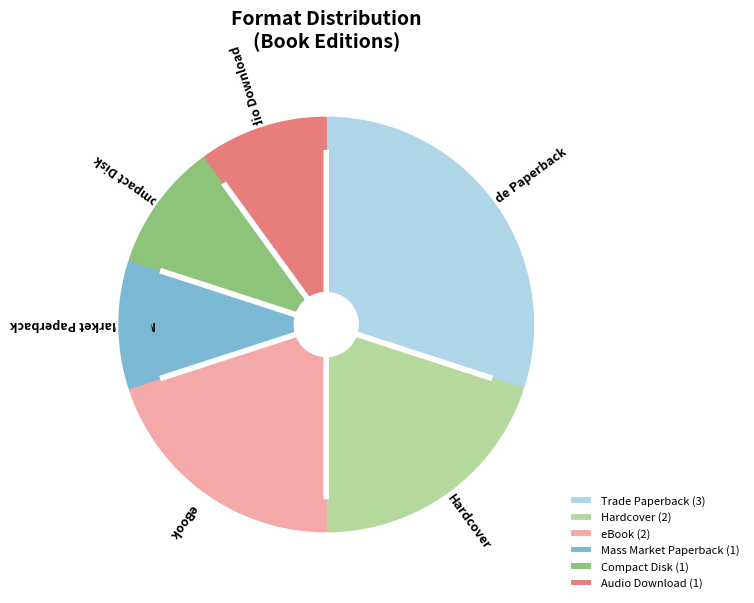

What is the smallest slice in the pie chart?

Mass Market Paperback